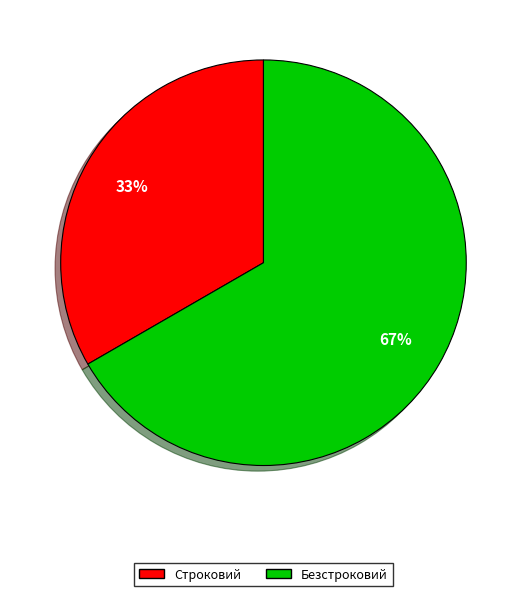

Between Строковий and Безстроковий, which is larger?

Безстроковий